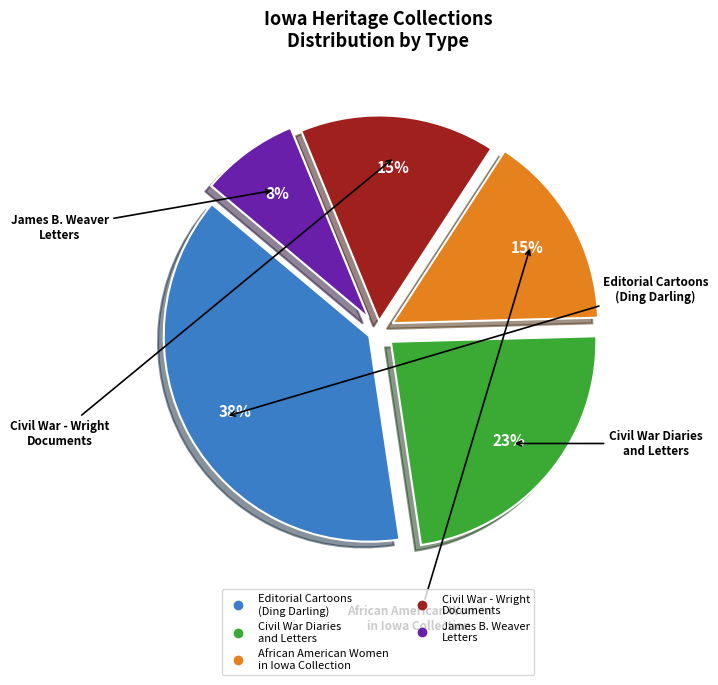

To the nearest percent, what is the average slice percentage?

20%